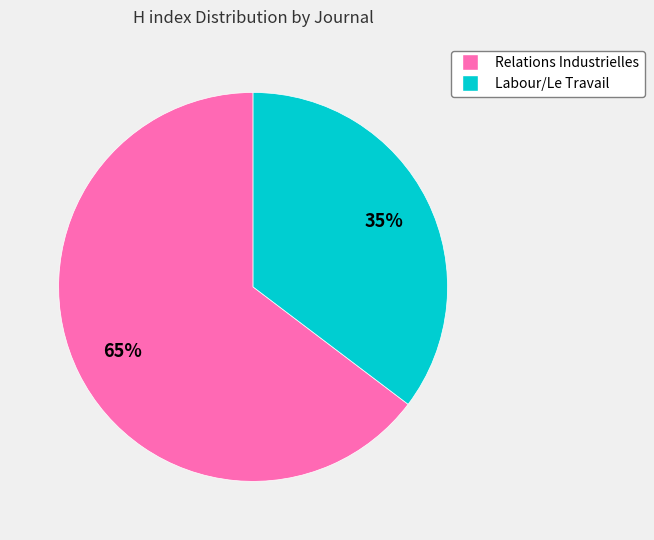

How many slices are in this pie chart?

2